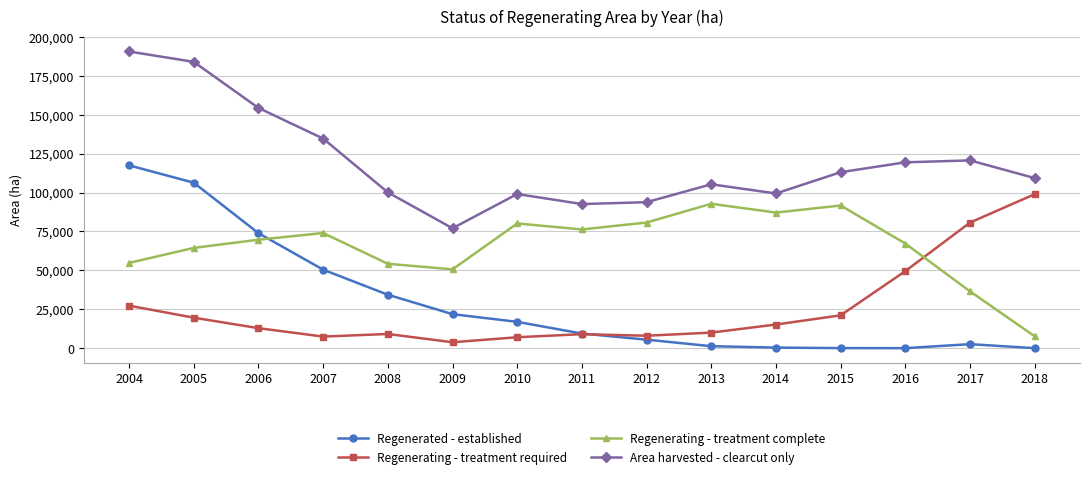

What is the sum of the Regenerating - treatment complete values at 2013 and 2010?

172915